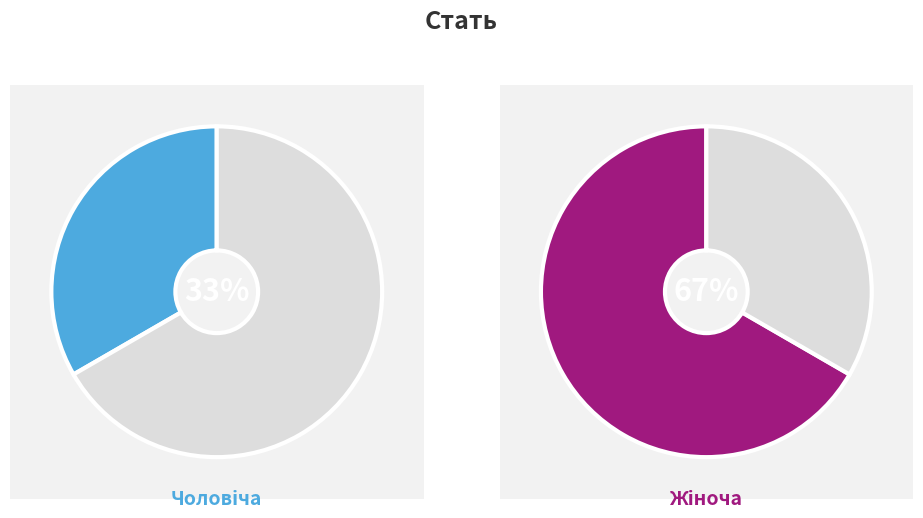

Rank the categories by value from lowest to highest.

Чоловіча, Жіноча